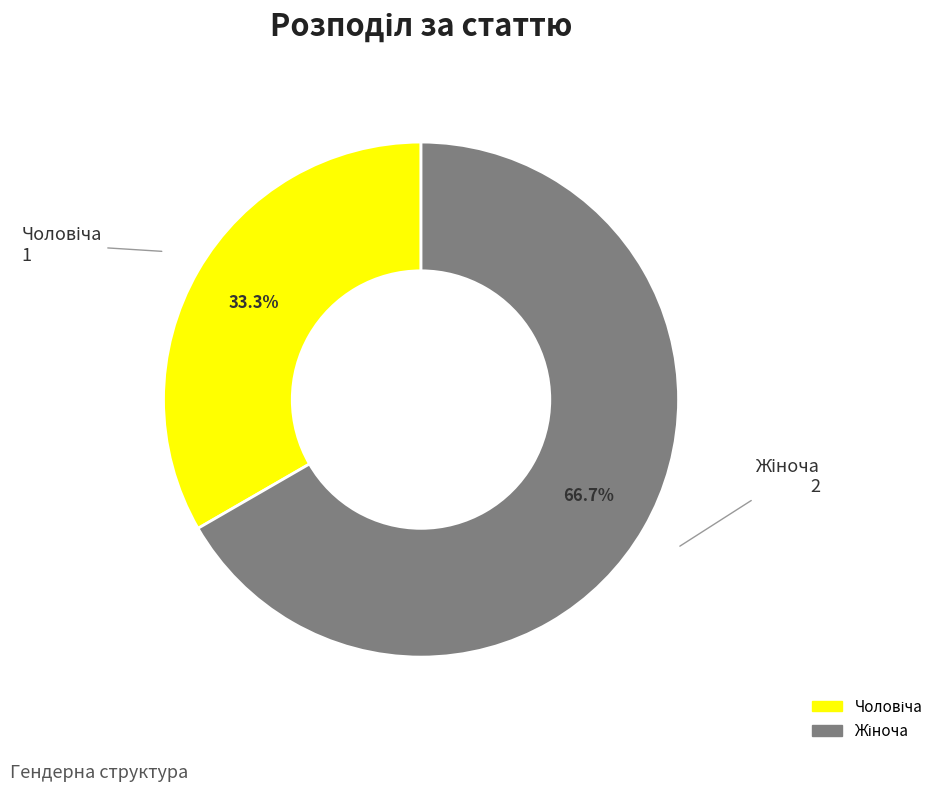

Does any single category account for the majority?

Yes